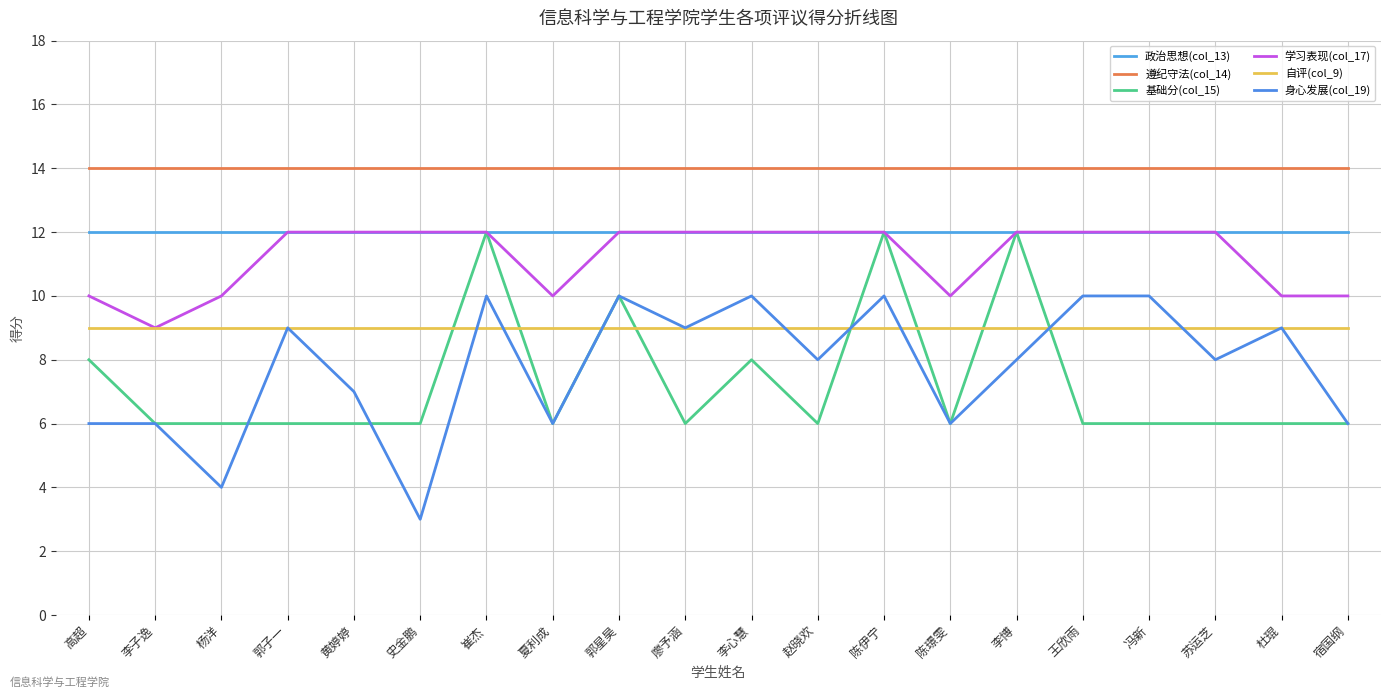

How many times do 自评(col_9) and 身心发展(col_19) cross each other?

8